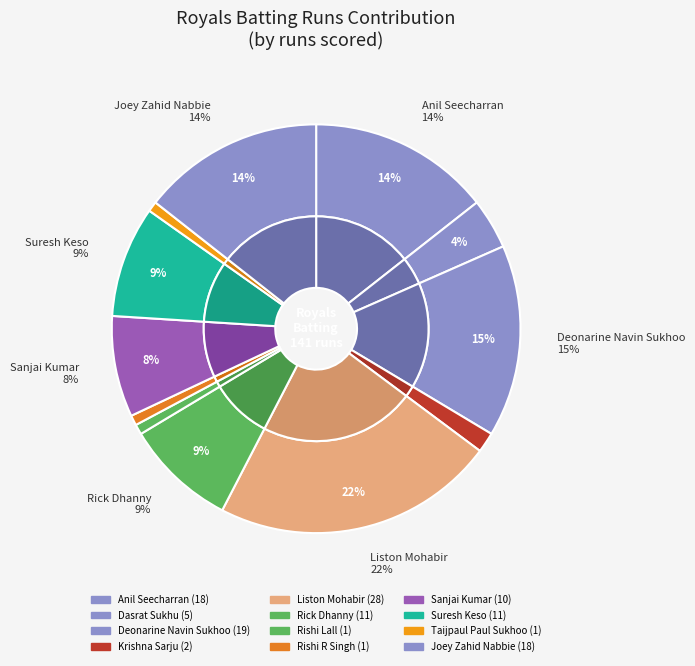

Approximately how many times larger is the value at Anil Seecharran compared to Joey Zahid Nabbie?

1.0